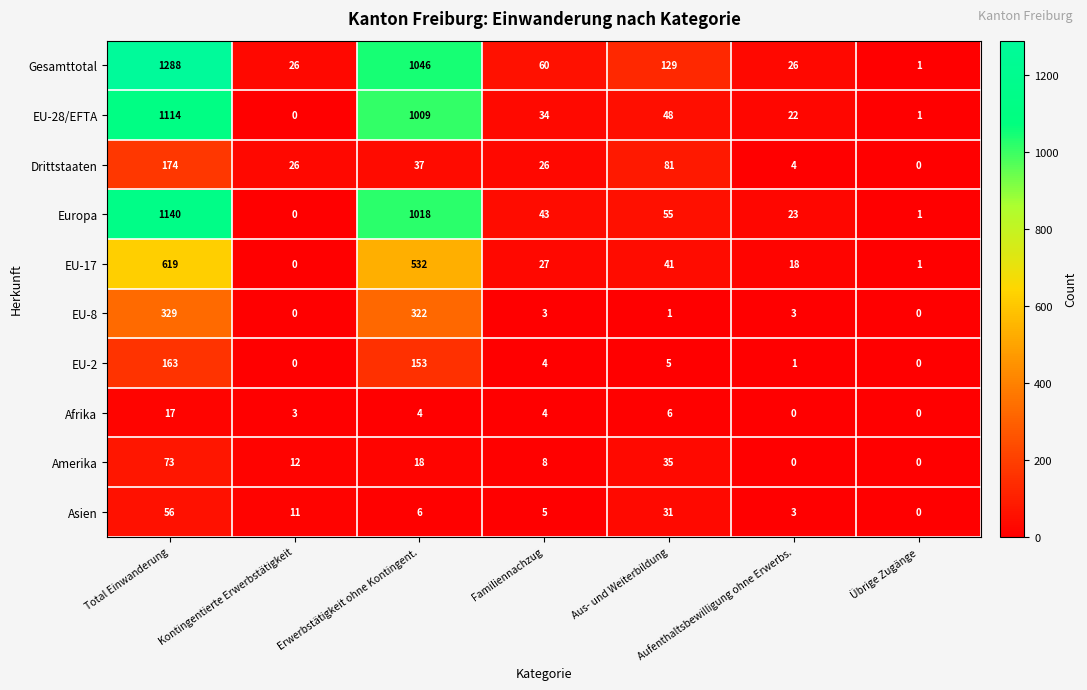

Where is EU-28/EFTA nearest to the value 557?

Erwerbstätigkeit ohne Kontingent.